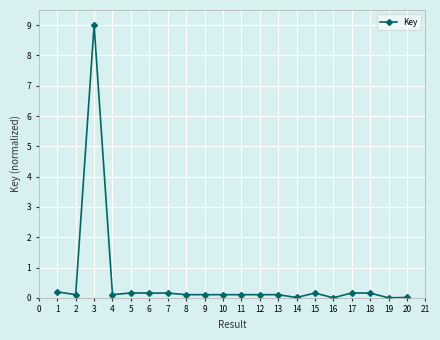

What is the difference between the maximum and minimum values?

9.0